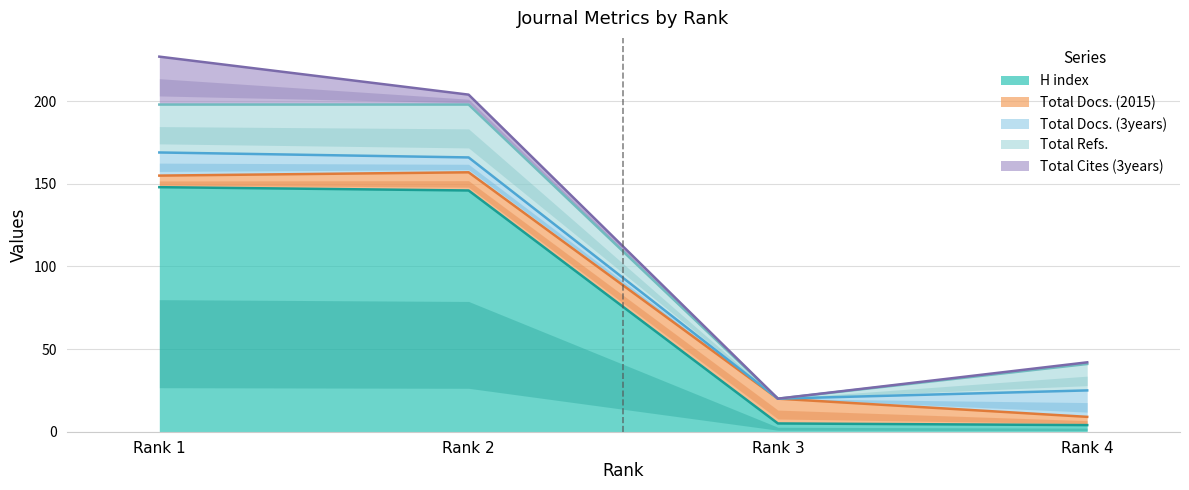

What is the total value across all series at Rank 3?

20